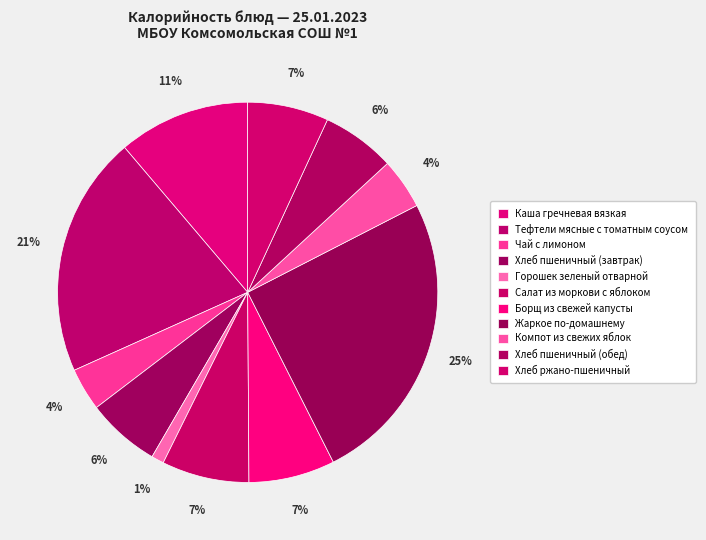

Does Жаркое по-домашнему represent more than half of the total?

No